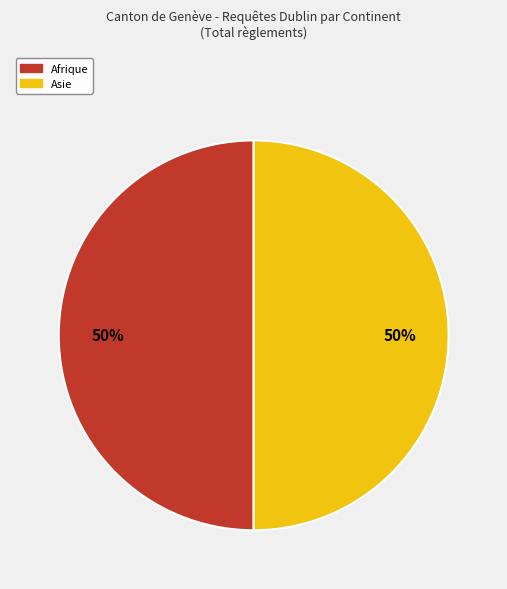

To the nearest percent, what is the average slice percentage?

50%